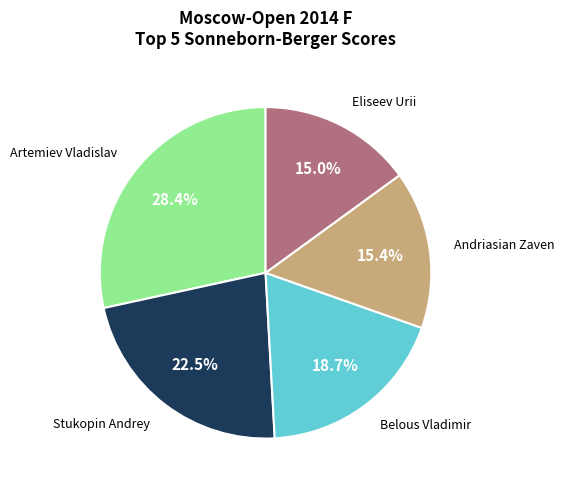

Does any single category account for the majority?

No